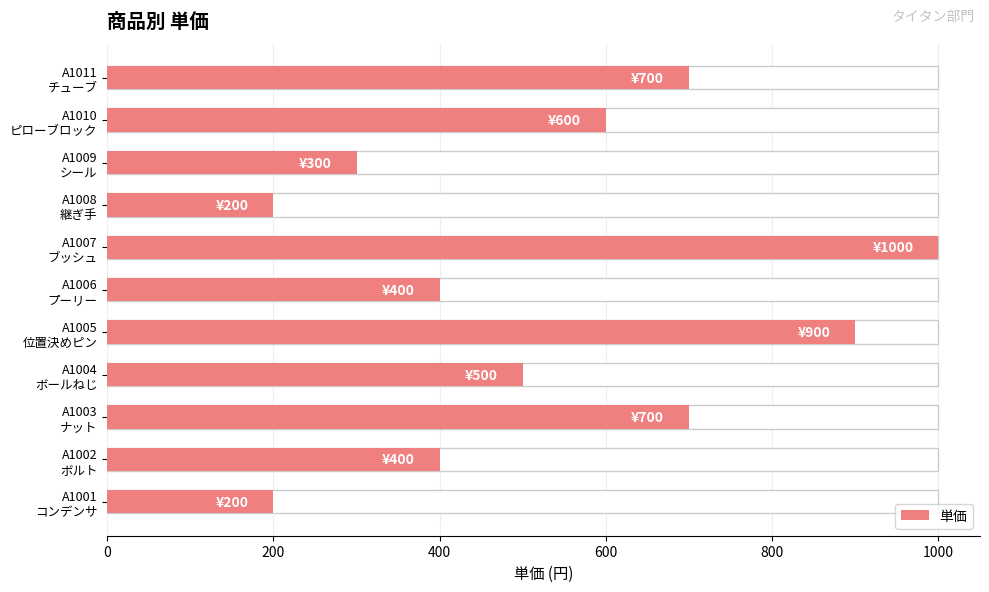

What is the greatest value displayed?

1000